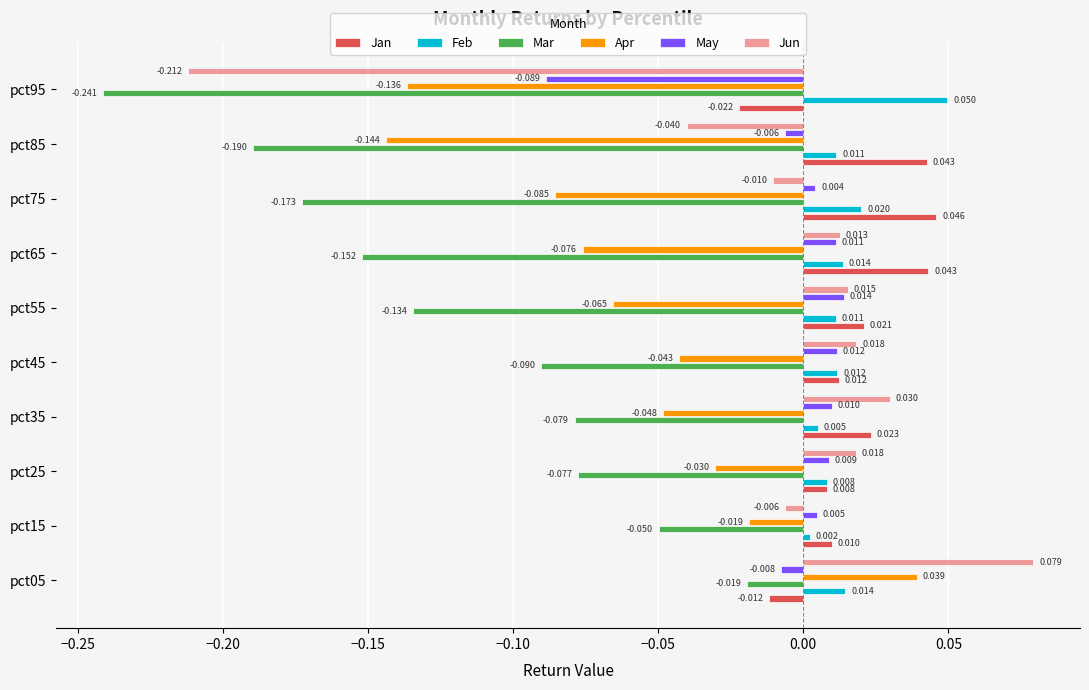

Rank the series by their maximum value, from lowest to highest.

Mar, May, Apr, Jan, Feb, Jun